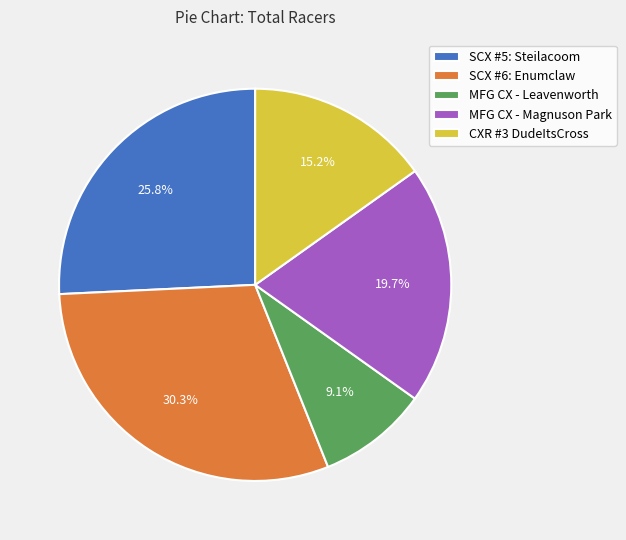

To the nearest percent, what is the combined percentage of SCX #5: Steilacoom and MFG CX - Leavenworth?

35%